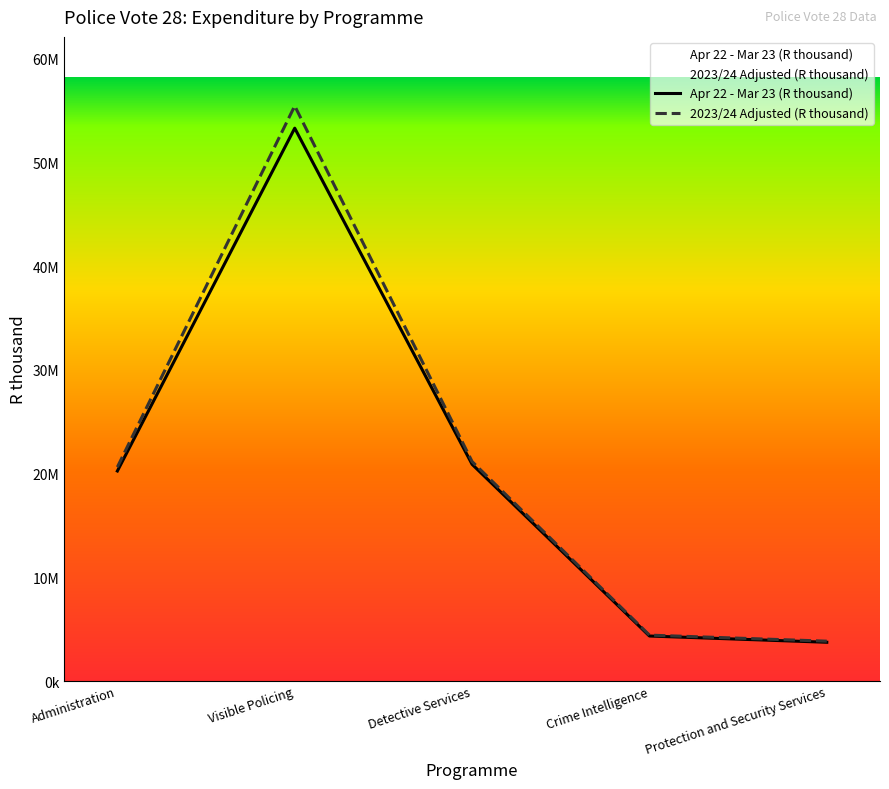

What is the lowest value of the Apr 22 - Mar 23 (R thousand) series?

3737790